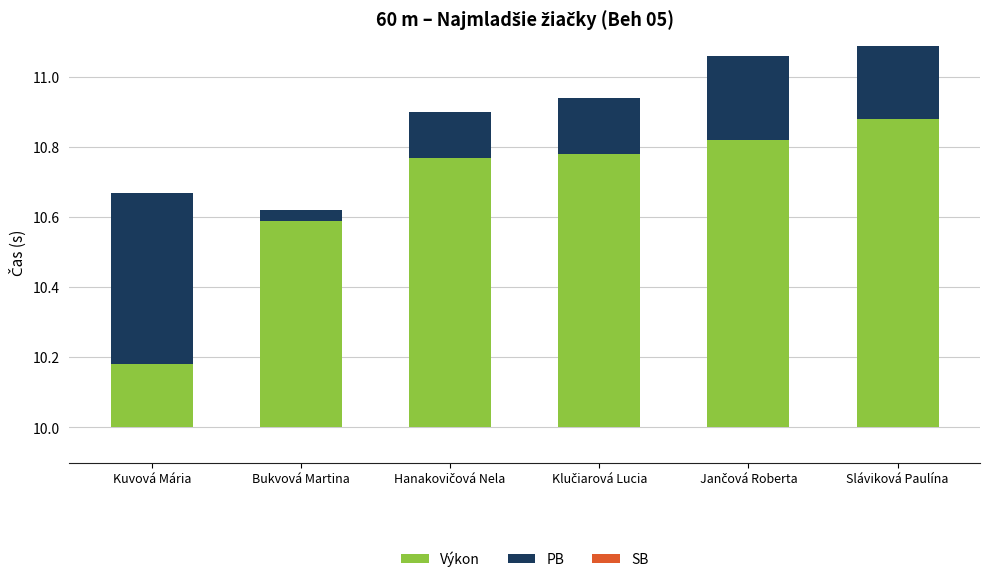

Reading left to right, transcribe all the data shown in this chart.

Výkon: 0.2	0.6	0.8	0.8	0.8	0.9
PB: 0.5	0.0	0.1	0.2	0.2	0.2
SB: 0.0	0.0	0.0	0.0	0.0	0.0